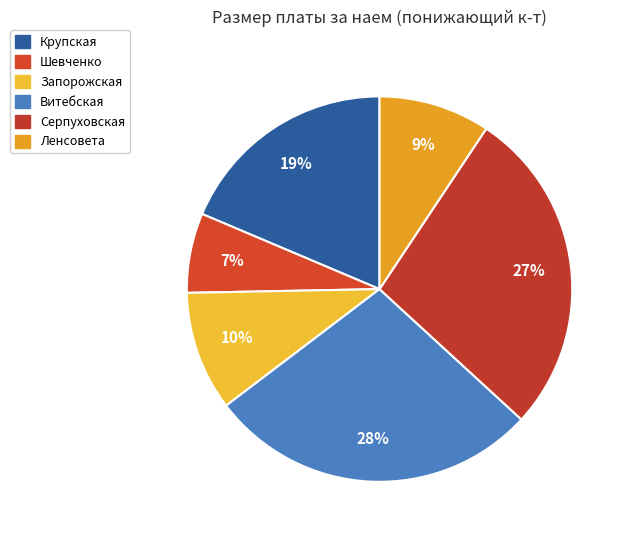

How many segments does this pie chart have?

6